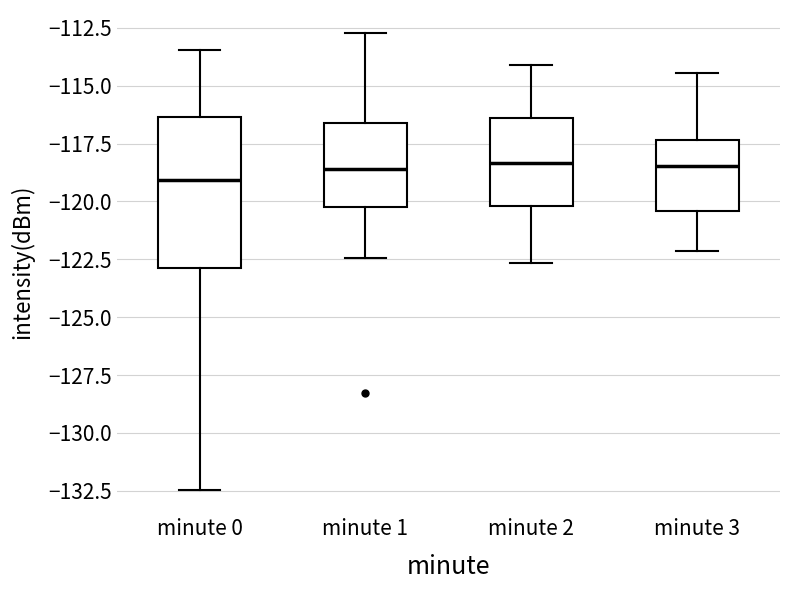

Where does the upper whisker of the box for minute 3 end on the y-axis? The values are not printed on the chart, so give them approximately, as read against the axis.

-114.5